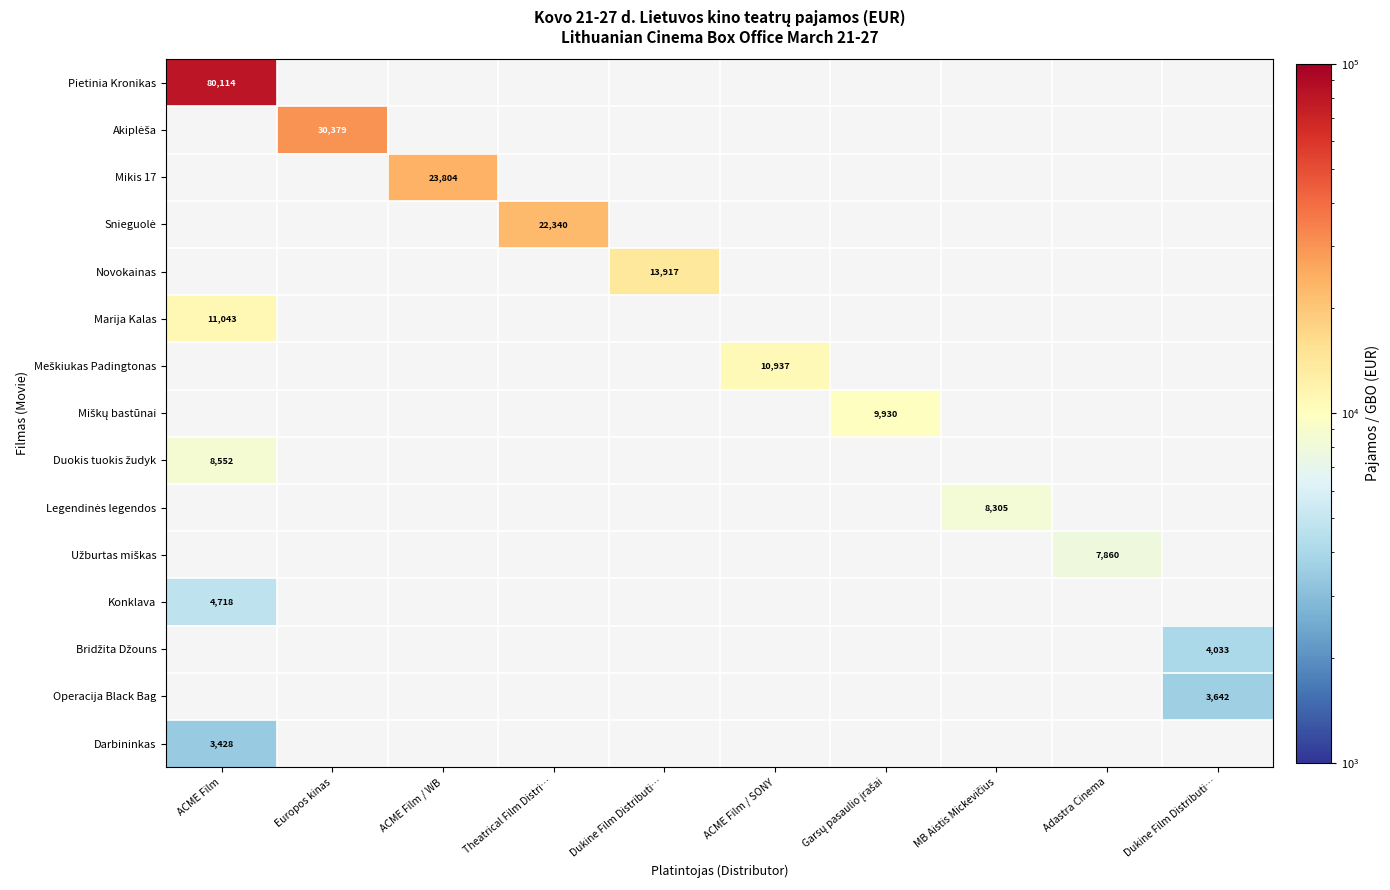

Which series has the largest range (max minus min)?

Pietinia Kronikas